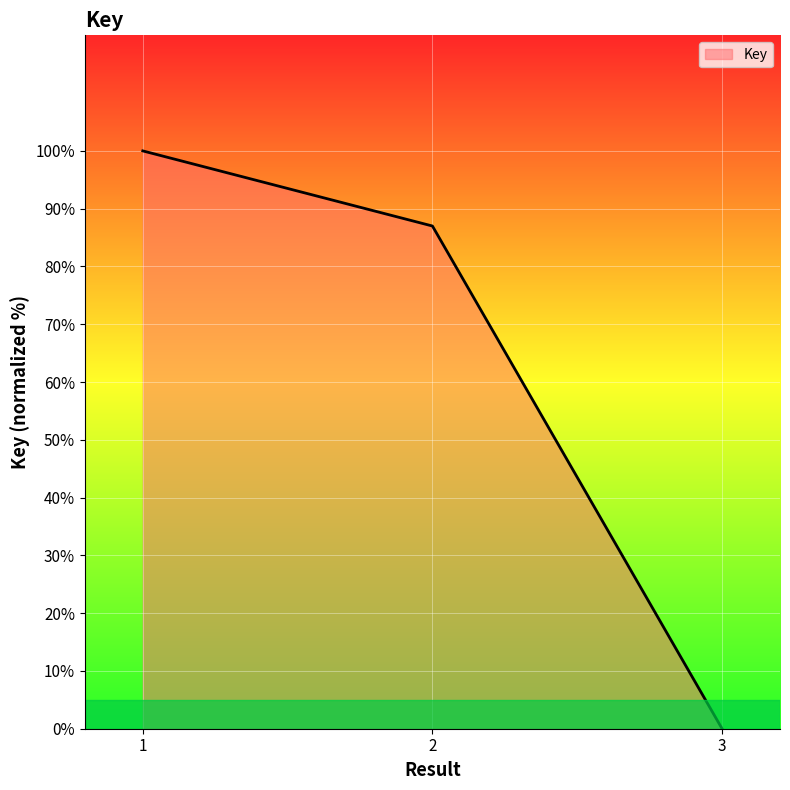

Between 3 and 2, which is larger?

2